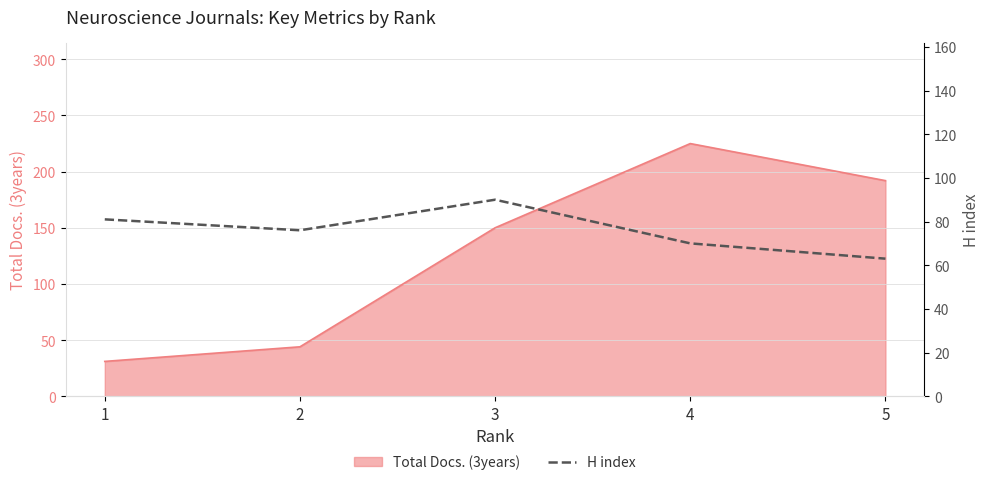

What is the value of the 5th point from the left?

63